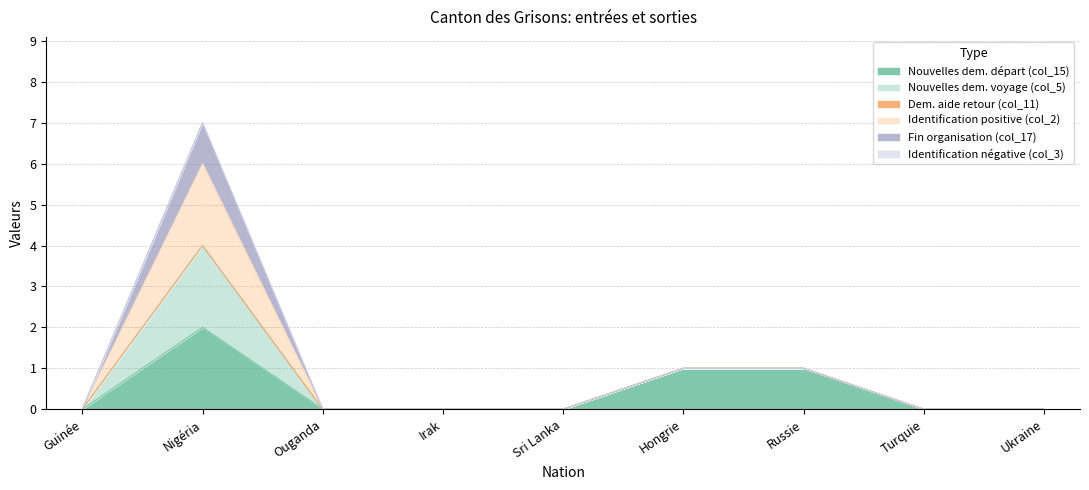

True or false: Nouvelles dem. départ (col_15) and Identification positive (col_2) intersect in this chart.

False